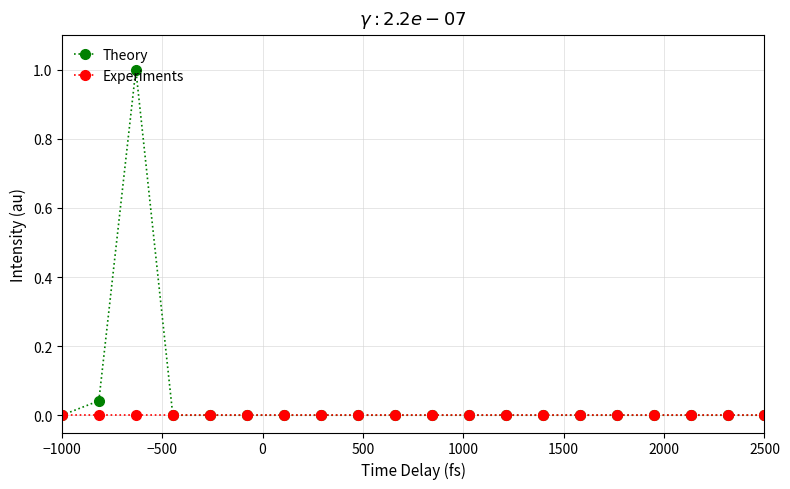

True or false: Theory has more than 0 interior local peaks.

True